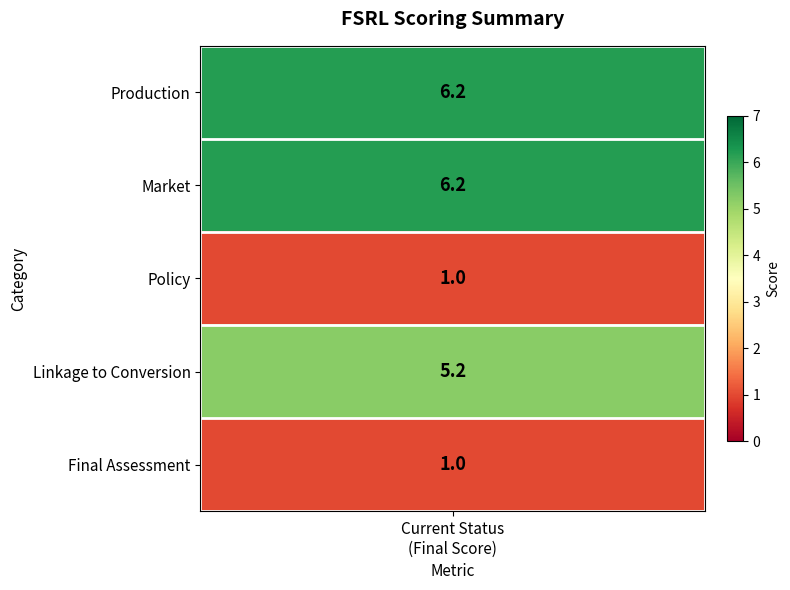

Is it true that the value at Policy is 1.7?

False